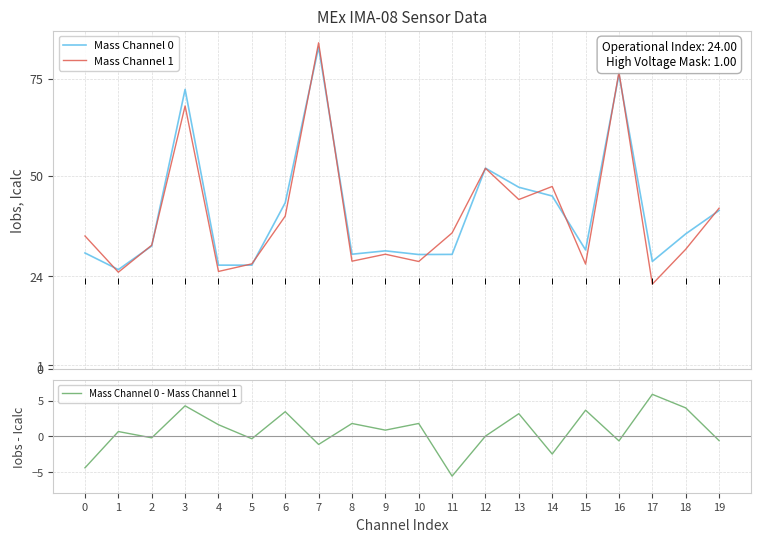

At which label does Mass Channel 0 - Mass Channel 1 reach its minimum?

11